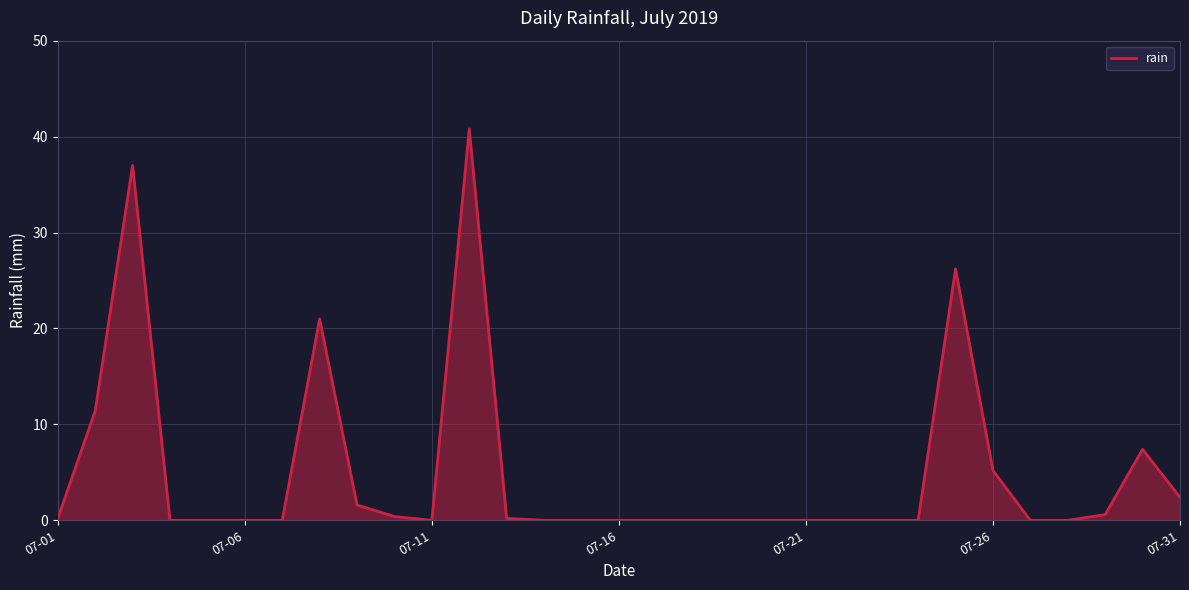

What is the difference between the second highest and minimum values?

37.0